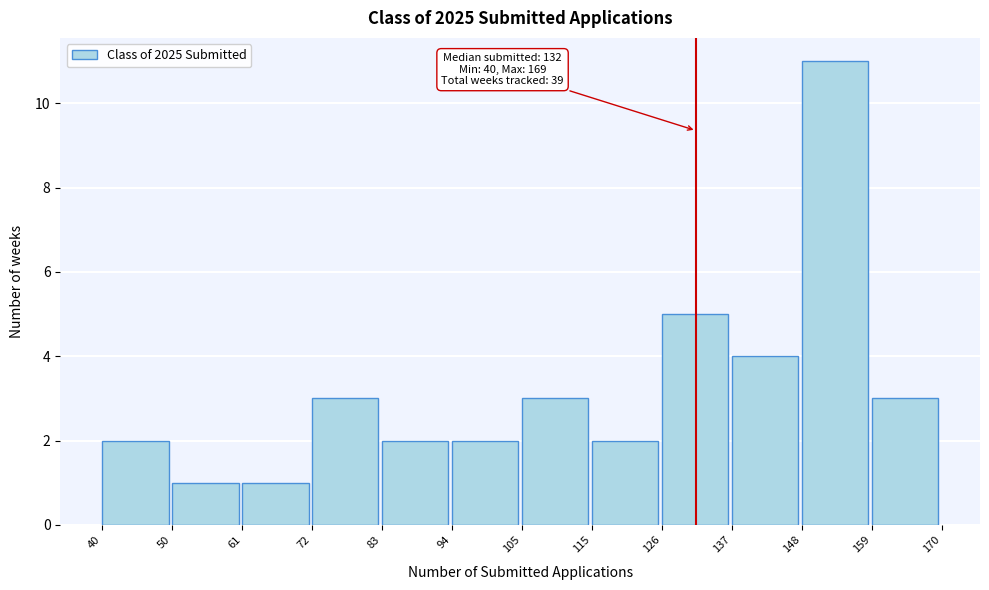

Which range on the x-axis has the tallest bar?

148 to 159